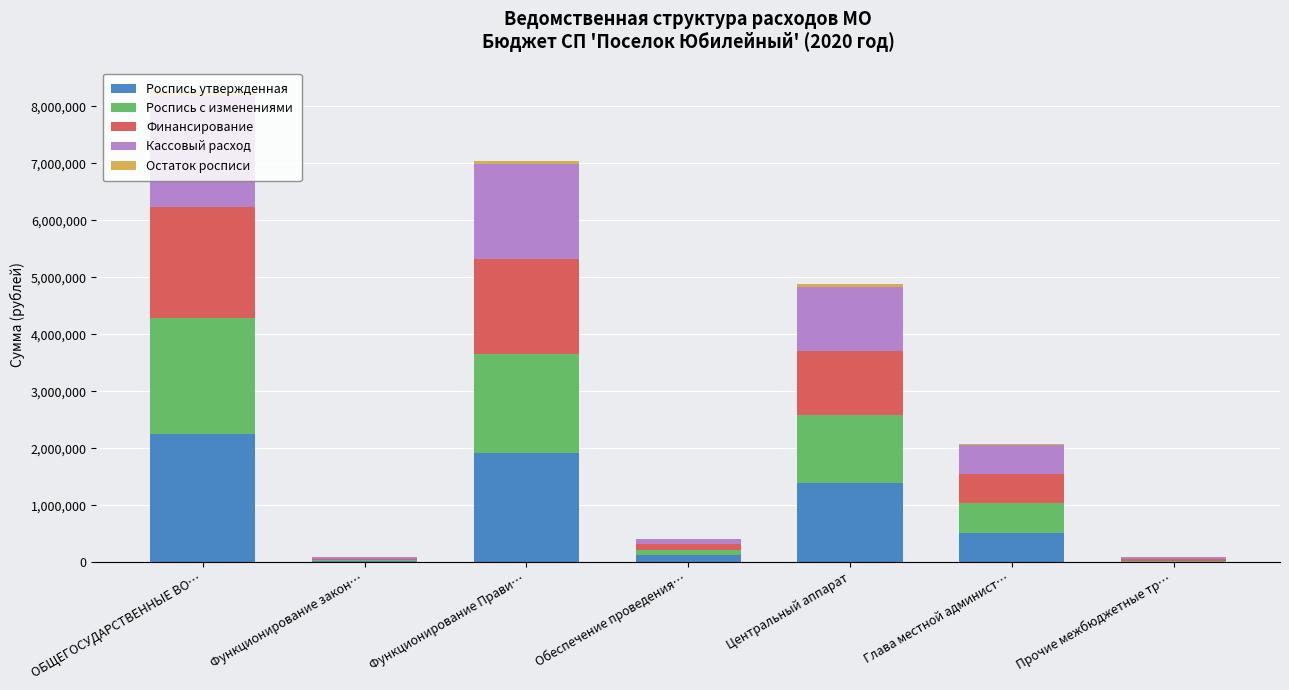

At which category is the sum across all series the highest?

ОБЩЕГОСУДАРСТВЕННЫЕ ВО…